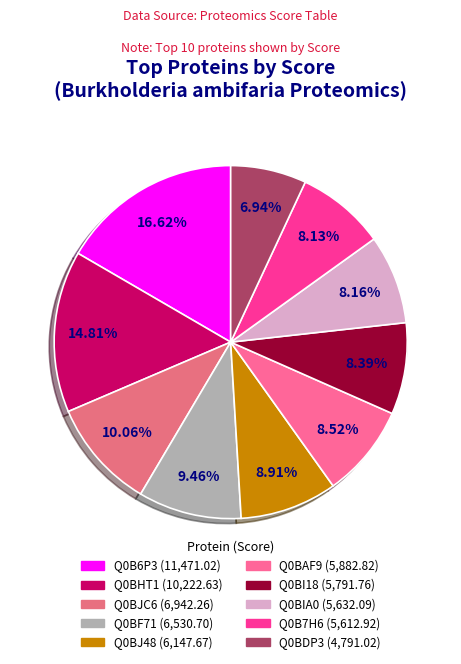

To the nearest percent, what is the combined percentage of Q0BI18 (Chaperone protein DnaK) and Q0B6P3 (Aldehyde dehydrogenase)?

25%